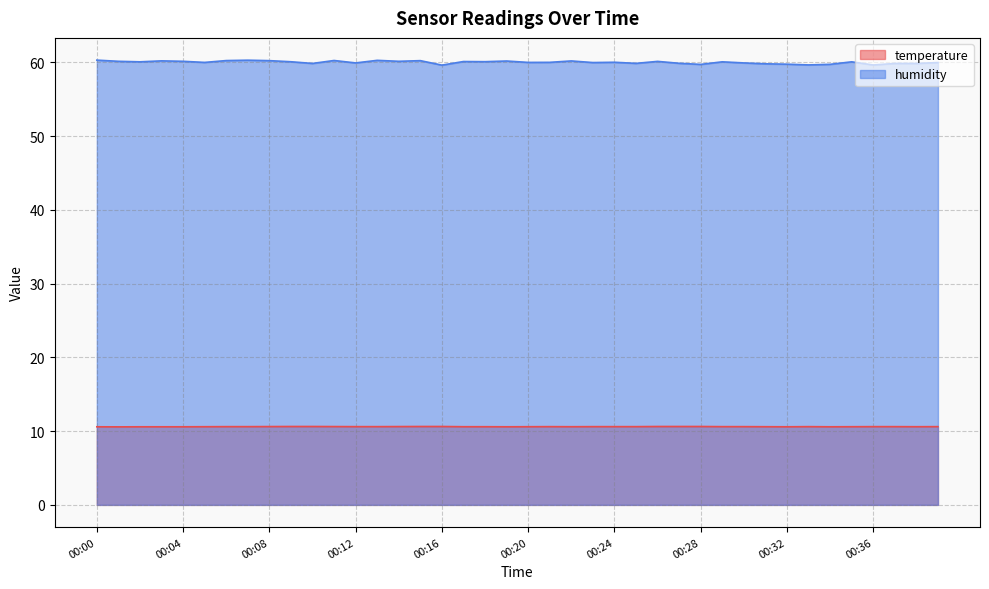

How many values in the humidity series exceed 60?

22